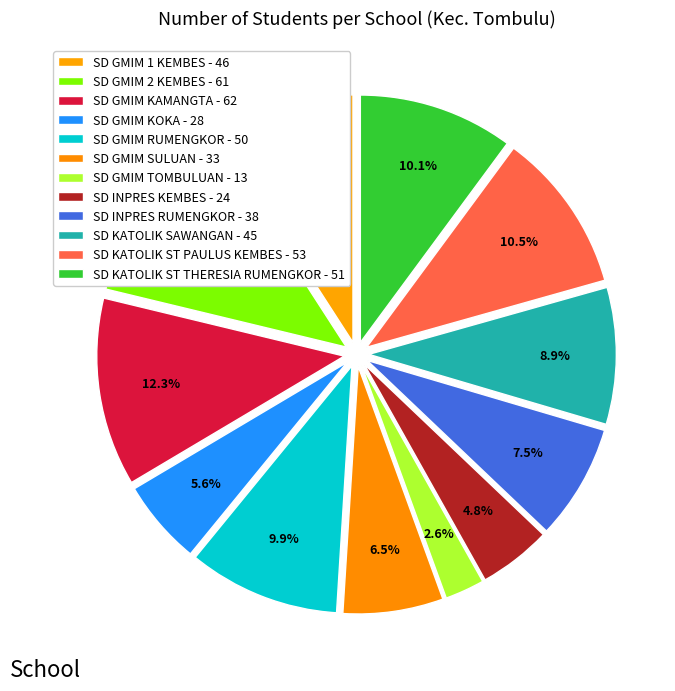

What percentage is the SD KATOLIK SAWANGAN slice, to the nearest percent?

9%